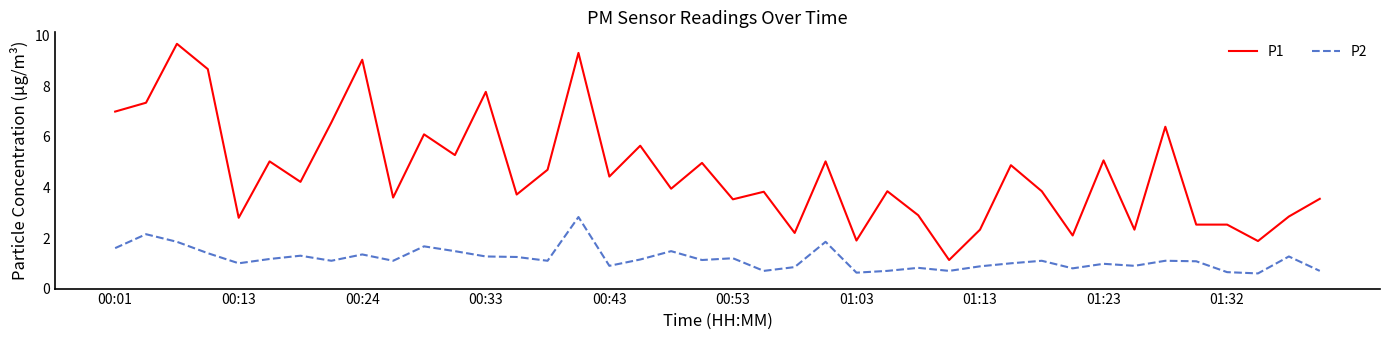

What is the lowest value of the P1 series?

1.1